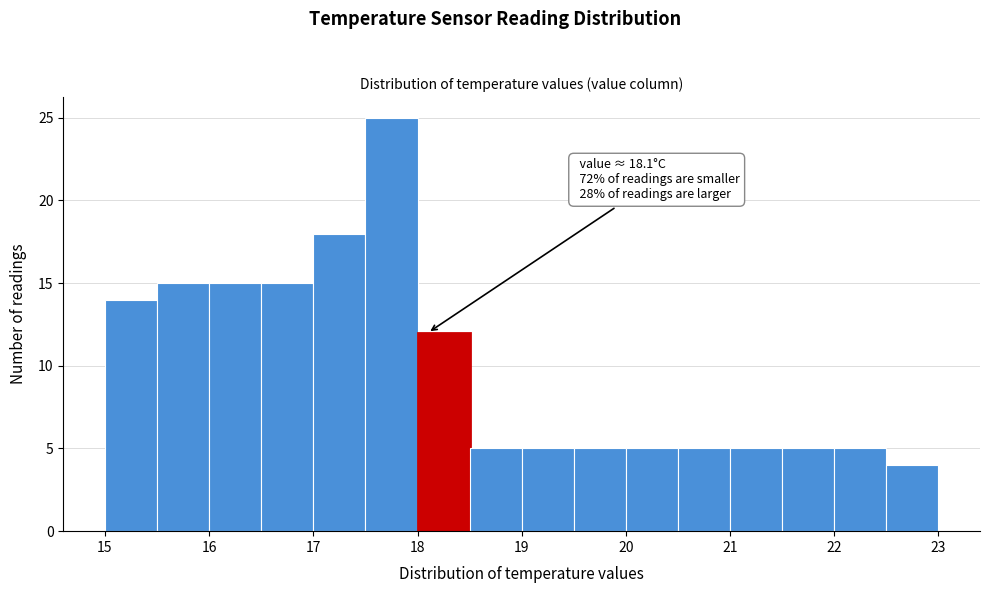

Which range on the x-axis has the tallest bar?

17.5 to 18.0